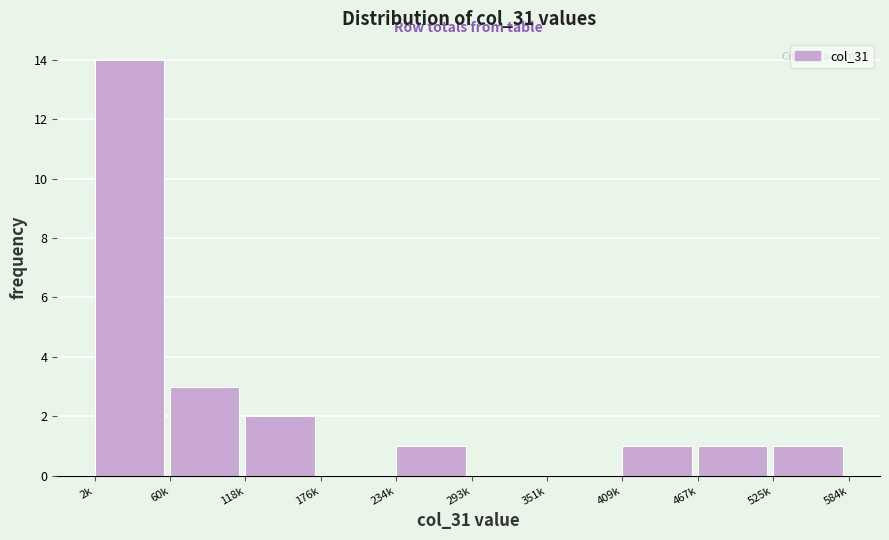

Reading left to right, transcribe all the data shown in this chart.

2k=14	60k=3	118k=2	176k=0	234k=1	293k=0	351k=0	409k=1	467k=1	525k=1